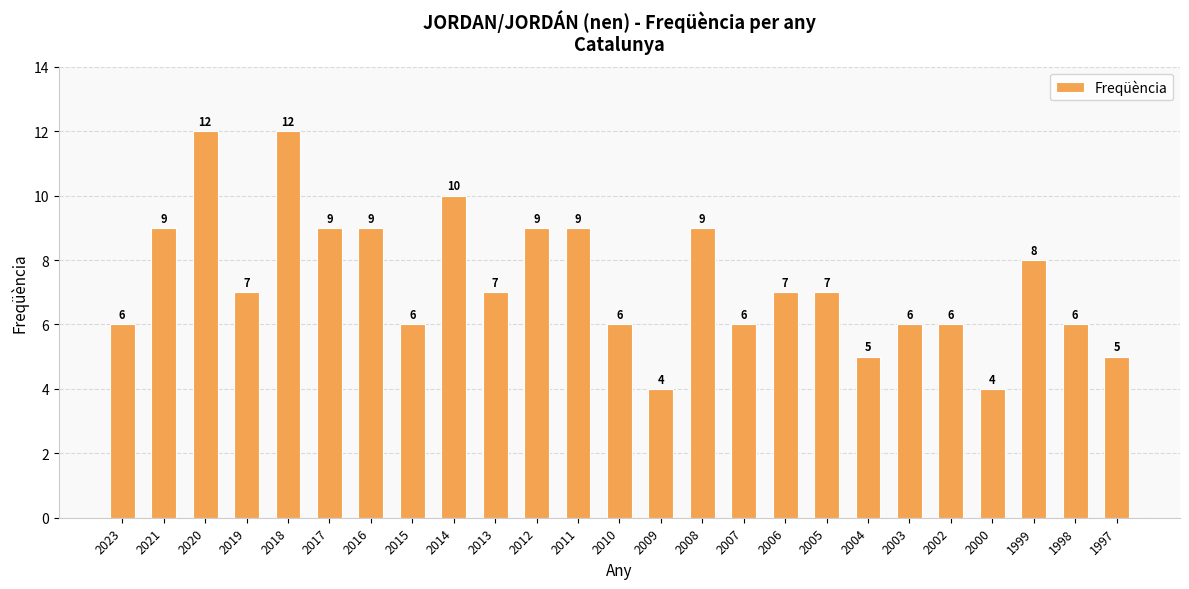

What value does the data have at 2004?

5